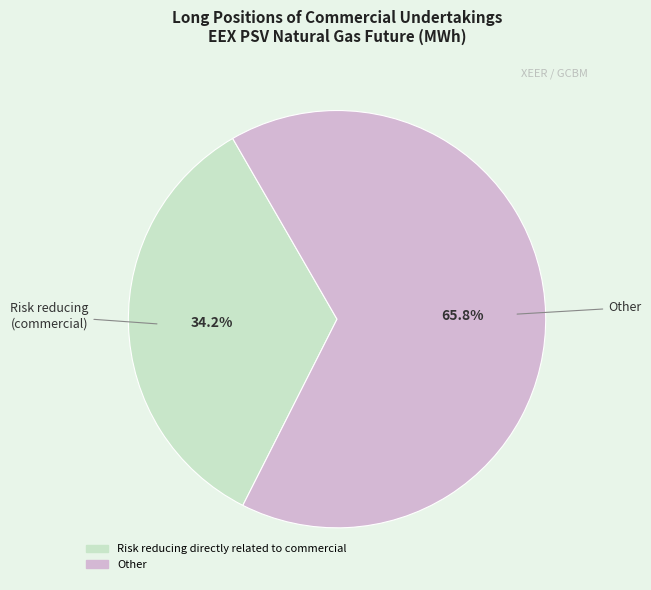

True or false: Risk reducing directly related to commercial accounts for 34% of the total.

True